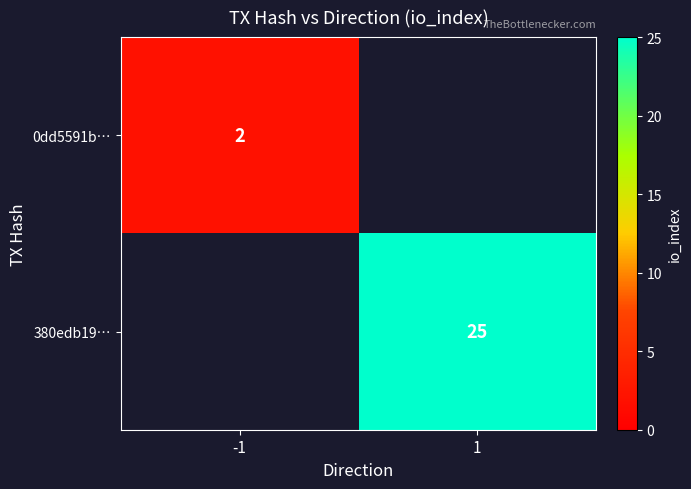

The value of 0dd5591b… at -1 is 3. True or false?

False